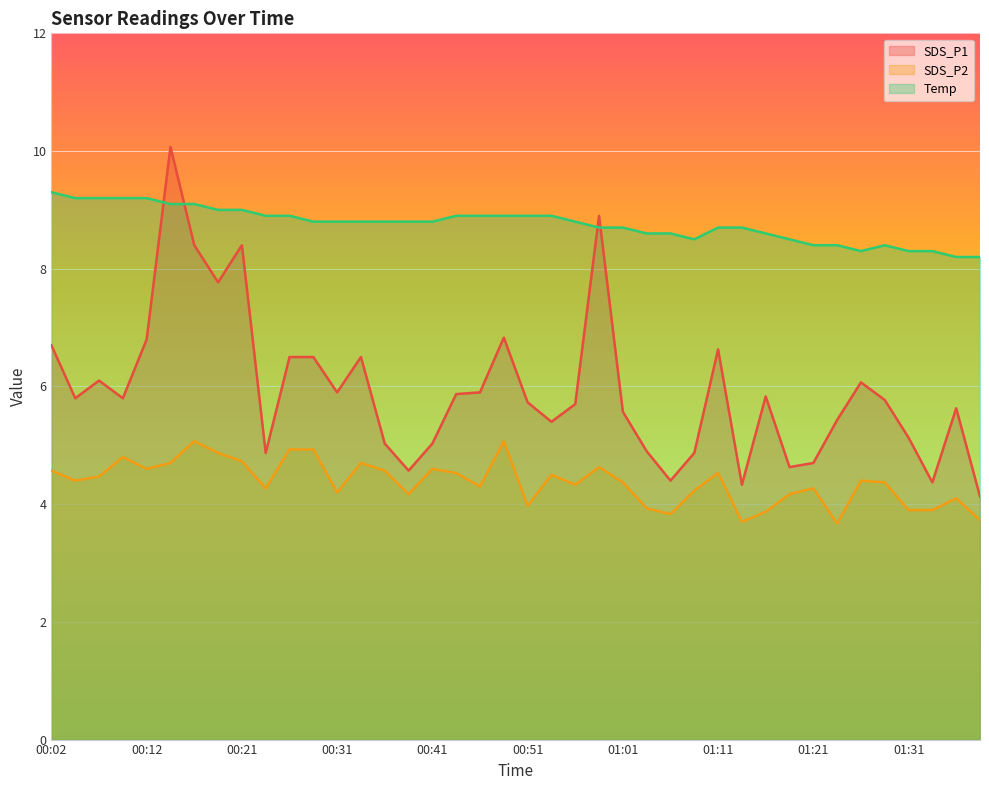

What are all the series names shown in the legend?

SDS_P1, SDS_P2, Temp